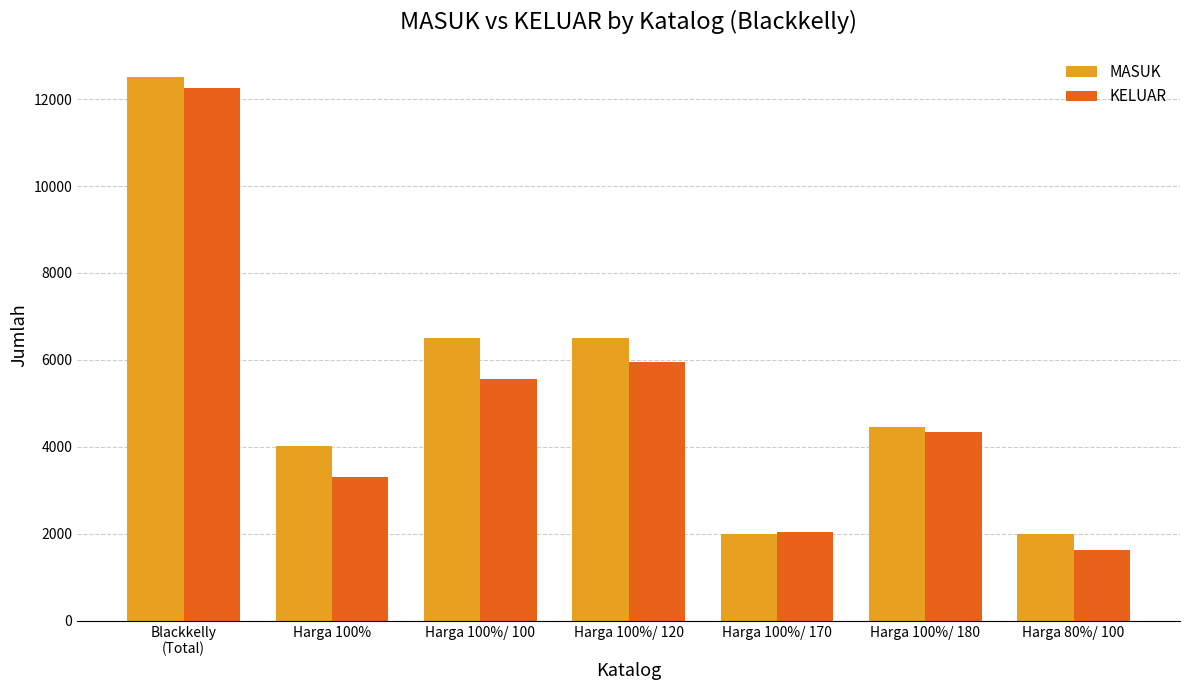

What is the sum of the KELUAR values at Harga 80%/ 100 and Harga 100%/ 170?

3669